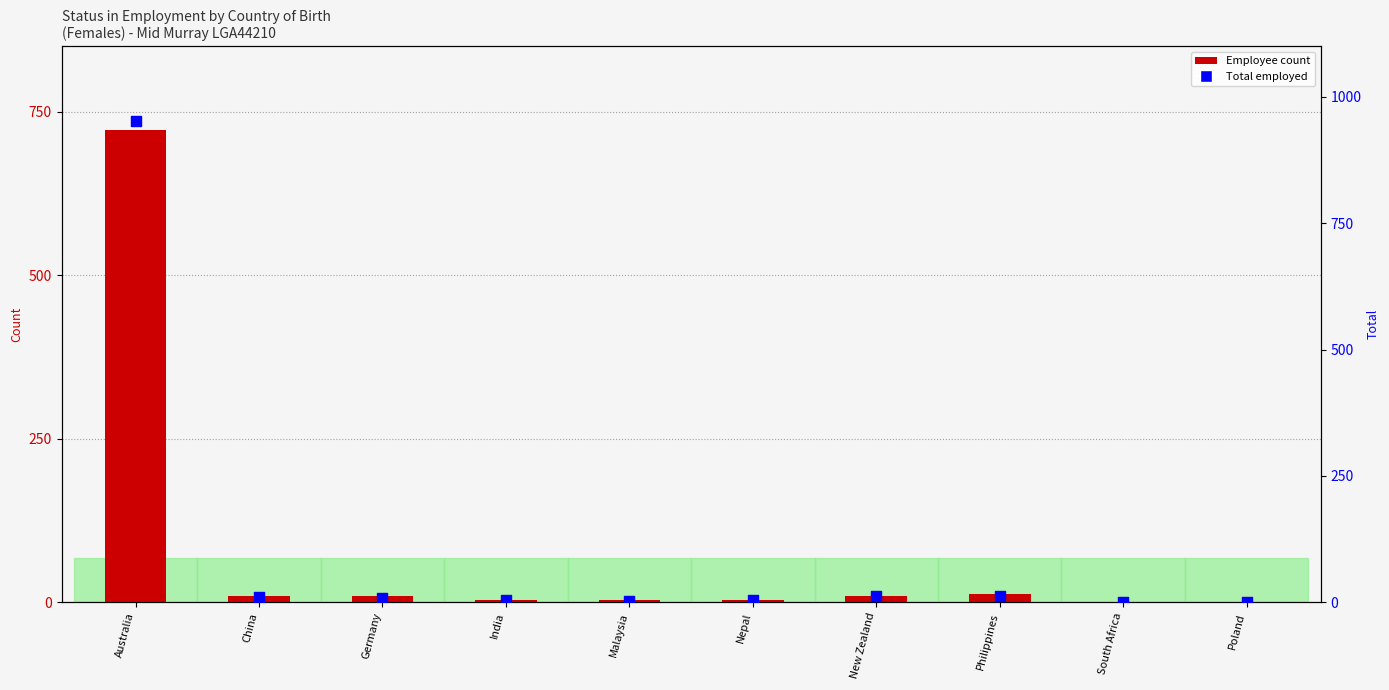

At which category is the sum across all series the highest?

Australia